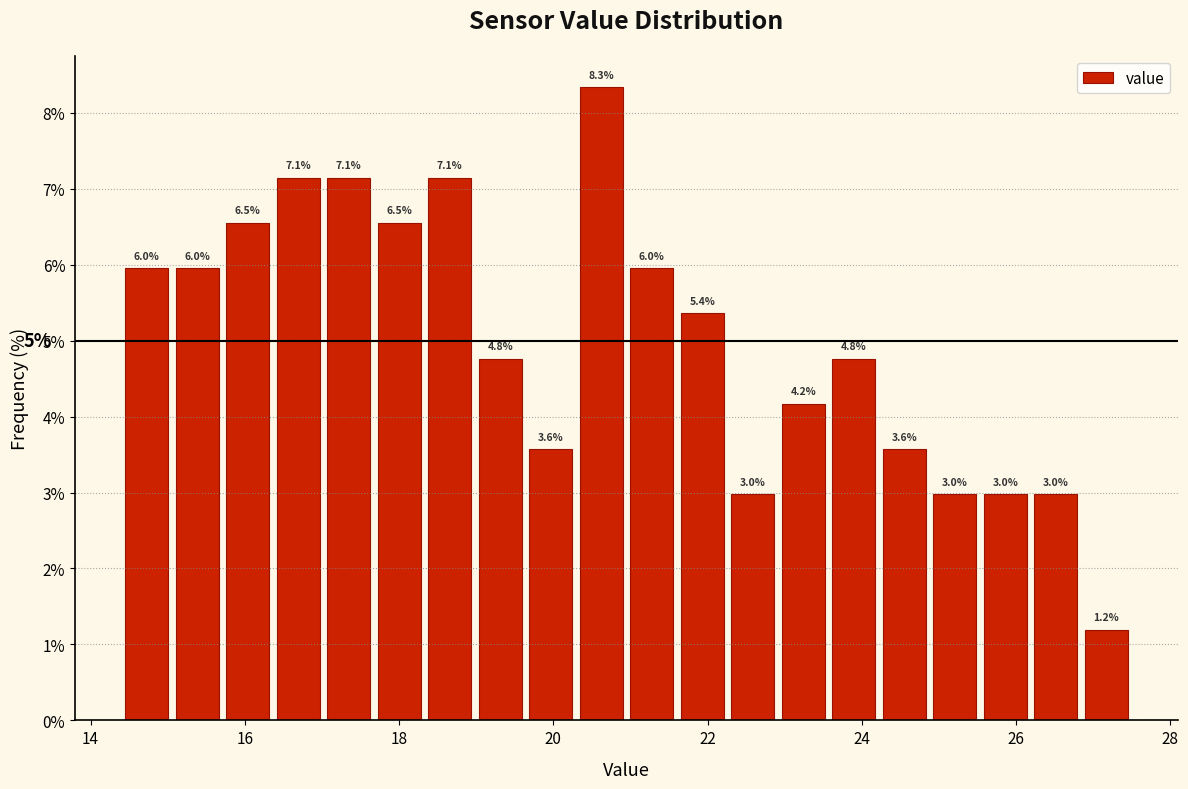

Around what value on the x-axis is the tallest bar? Give the approximate position of its centre, as read against the axis.

20.6